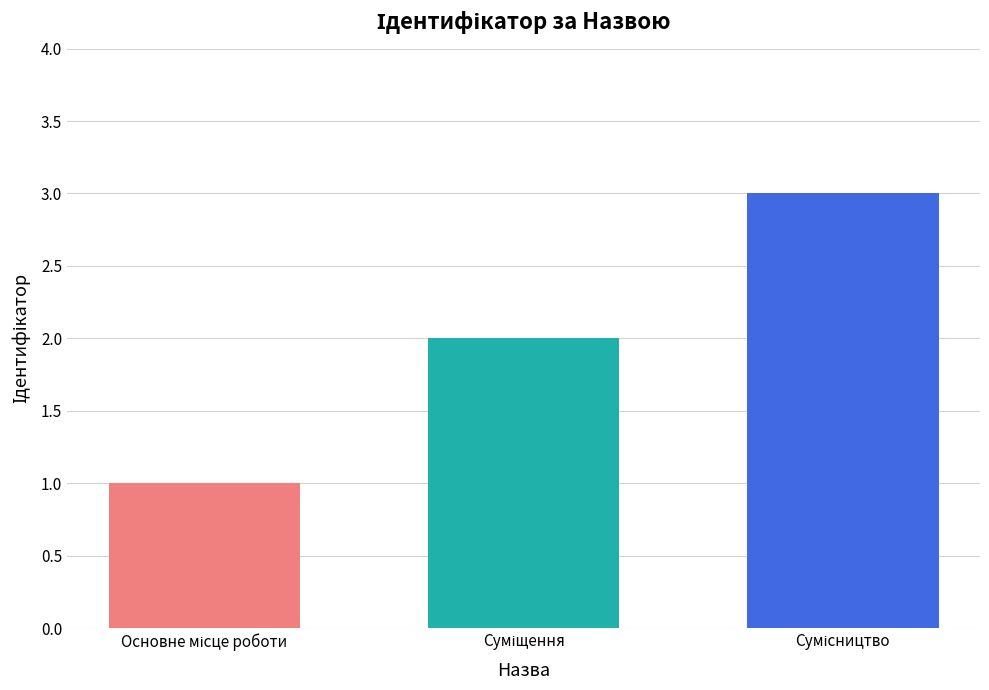

What is the sum of all values?

6